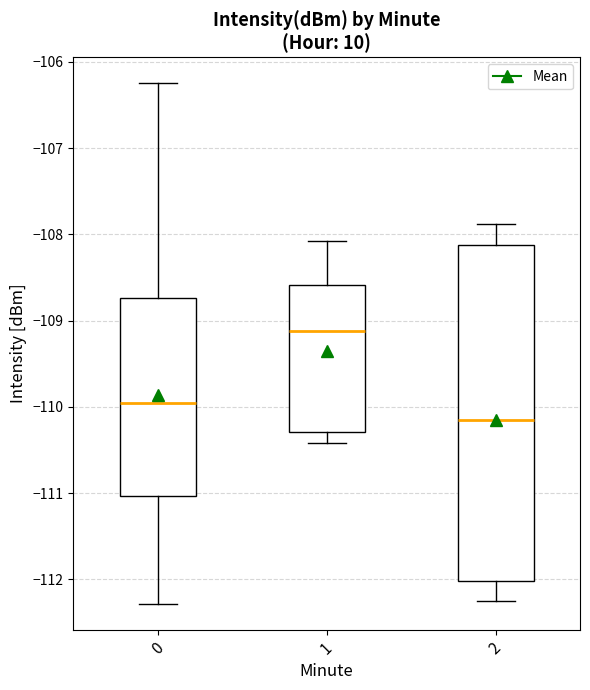

Where does the upper whisker of the box at x = 2 end on the y-axis? The values are not printed on the chart, so give them approximately, as read against the axis.

-107.9